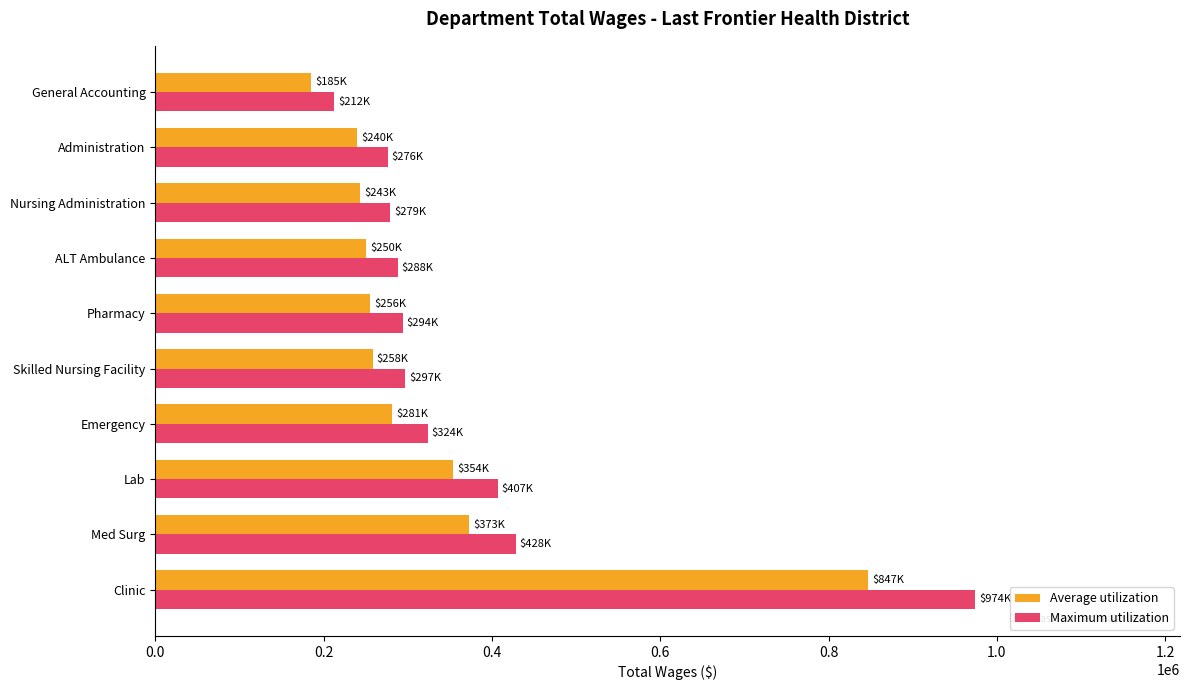

At how many categories does at least one series exceed 729881?

1